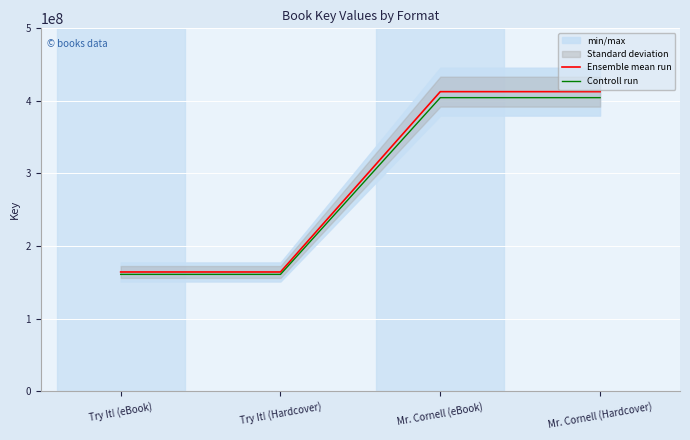

Which label corresponds to the largest value in the chart?

Mr. Cornell (eBook)